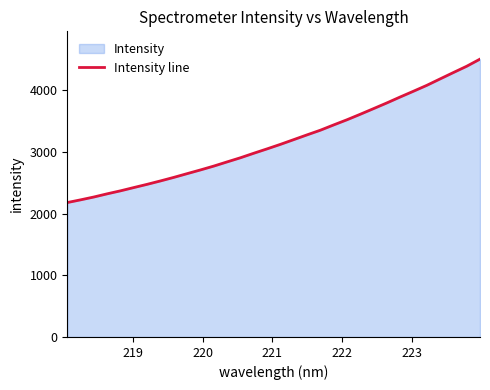

What is the minimum value shown in the chart?

2180.7